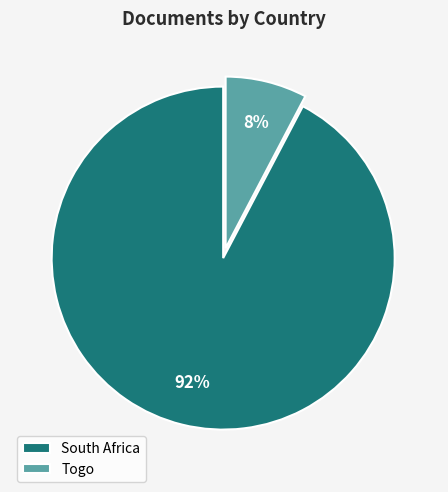

Between South Africa and Togo, which is larger?

South Africa